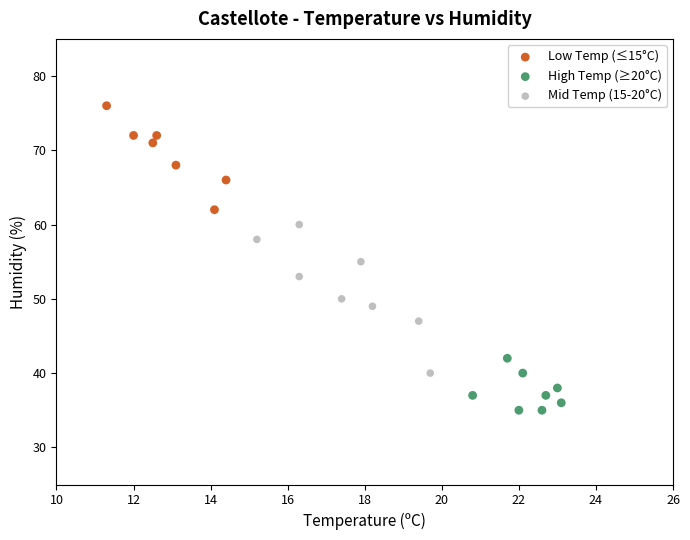

Which series contains the lowest Y value?

High Temp (≥20°C)